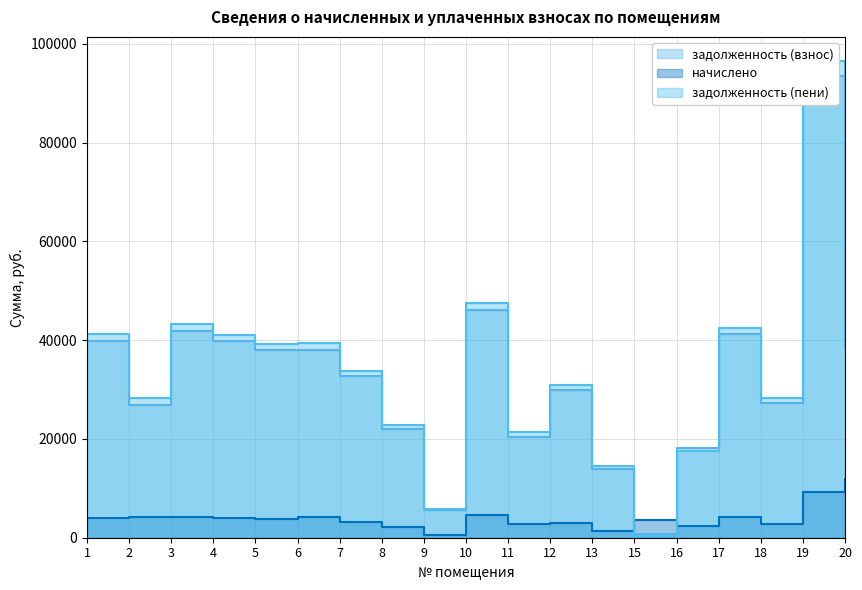

Between 3 and 8, which series saw the biggest shift?

задолженность (пени)